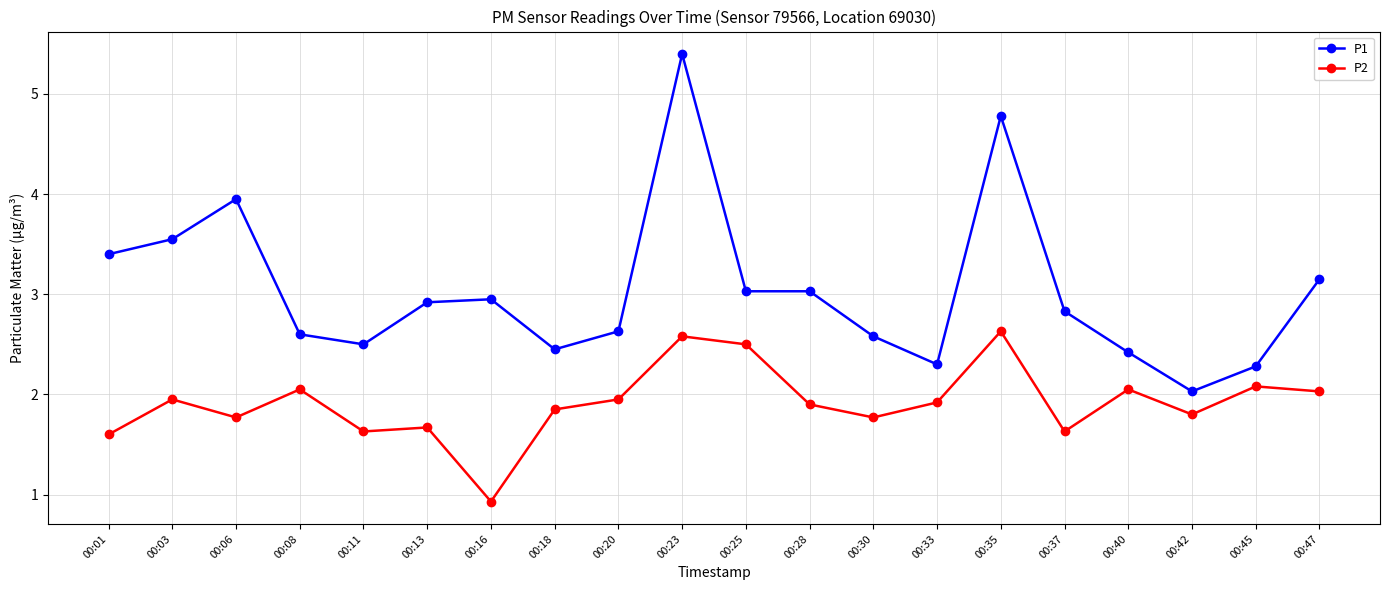

Is this an area chart (filled region under the line)?

No